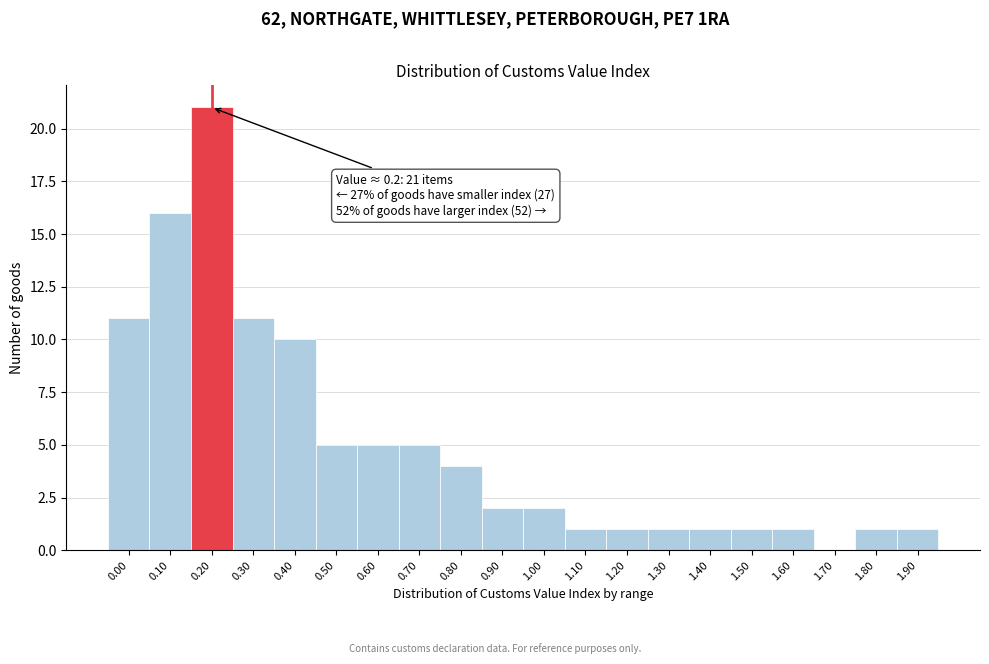

Reading right to left, extract all data points from this chart.

1.90=1	1.80=1	1.70=0	1.60=1	1.50=1	1.40=1	1.30=1	1.20=1	1.10=1	1.00=2	0.90=2	0.80=4	0.70=5	0.60=5	0.50=5	0.40=10	0.30=11	0.20=21	0.10=16	0.00=11